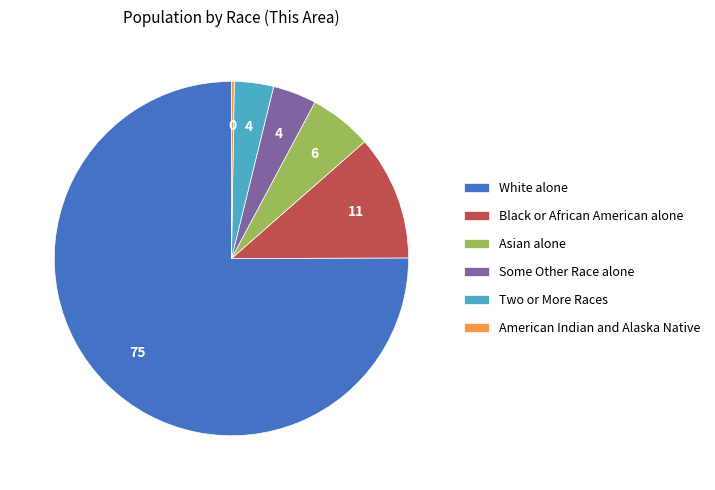

Is the sum of Two or More Races and Black or African American alone greater than half?

No